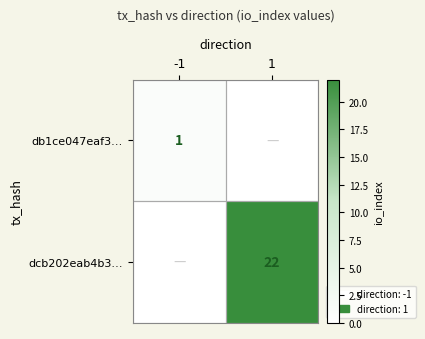

Is the value of db1ce047eaf3… at -1 greater than the value of dcb202eab4b3… at 1?

No